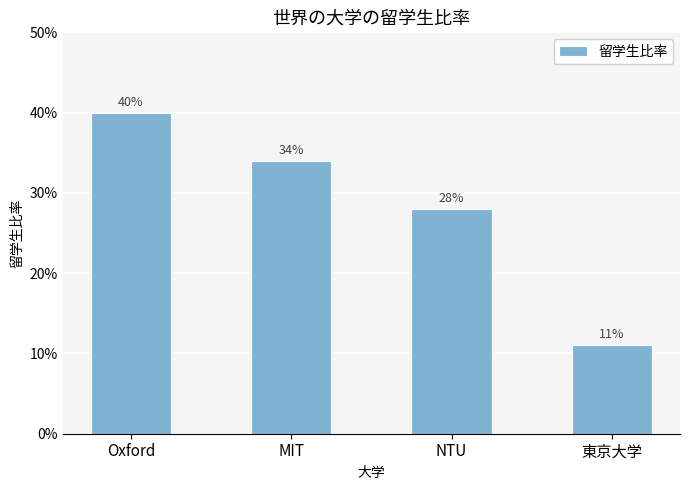

Are the bars horizontal?

No